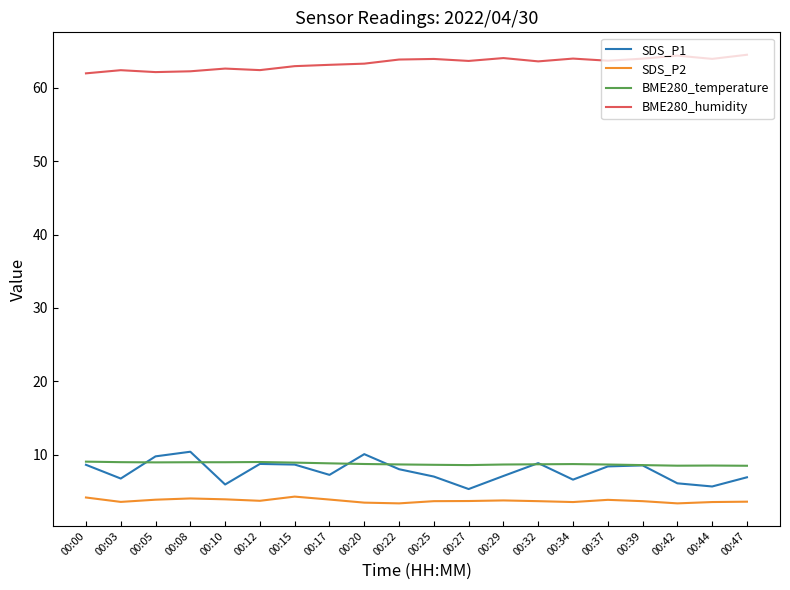

Is the value of BME280_temperature at 00:15 greater than the value of SDS_P2 at 00:15?

Yes